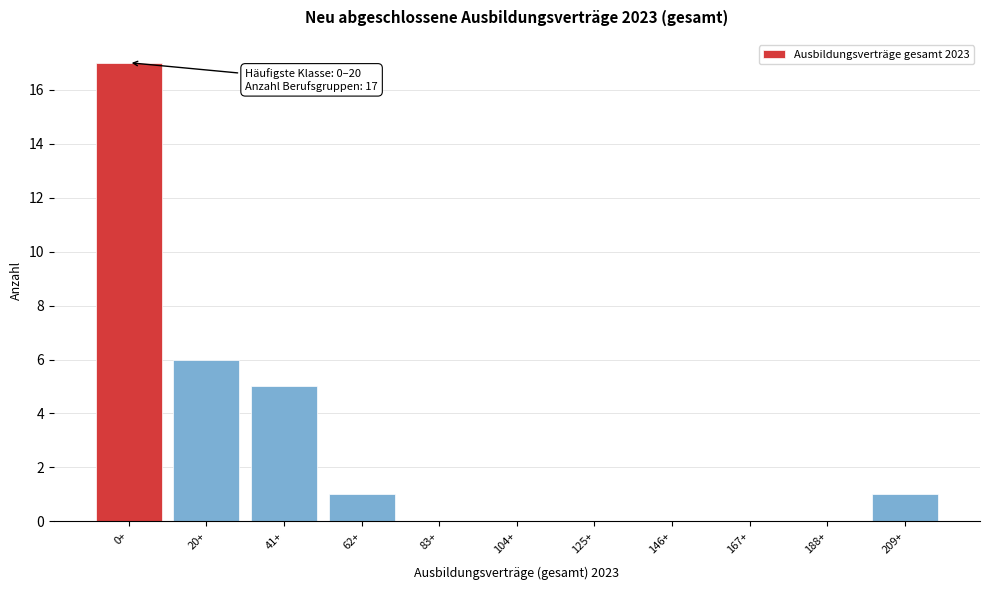

Reading right to left, what are all the values shown in this chart?

209+=1	188+=0	167+=0	146+=0	125+=0	104+=0	83+=0	62+=1	41+=5	20+=6	0+=17